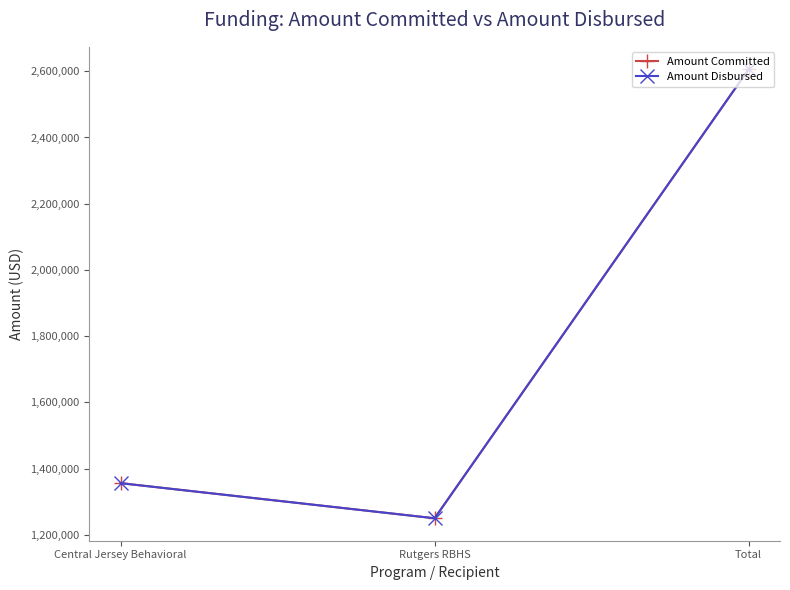

Which series has the widest spread of values?

Amount Committed